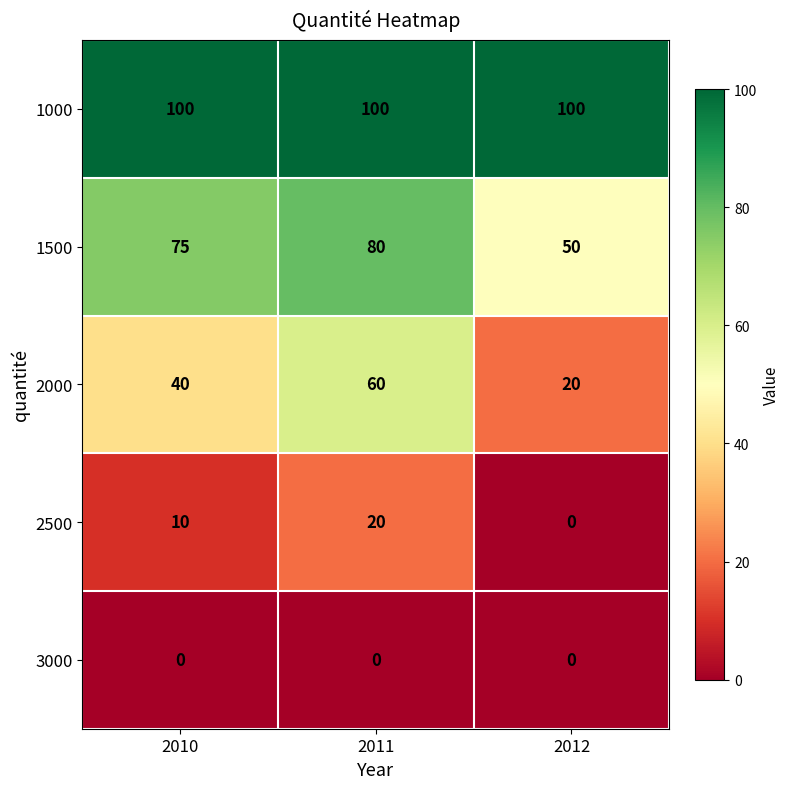

Reading left to right, what are all the values shown in this chart?

1000: 100	100	100
1500: 75	80	50
2000: 40	60	20
2500: 10	20	0
3000: 0	0	0